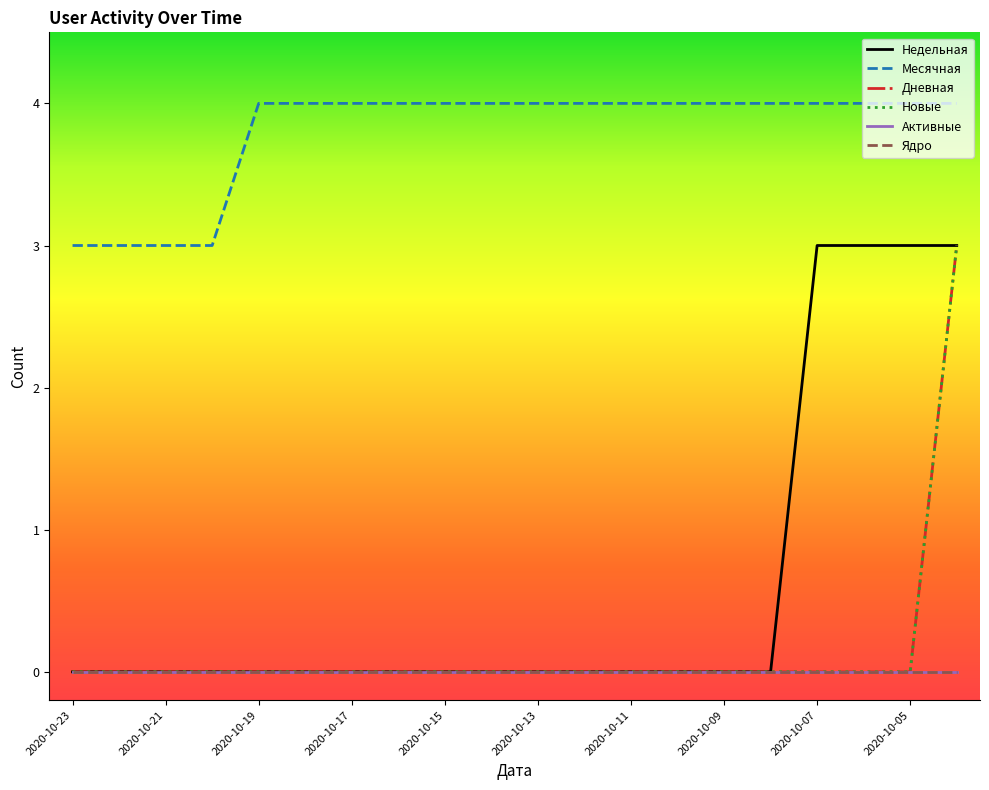

Does the chart have visible grid lines?

No